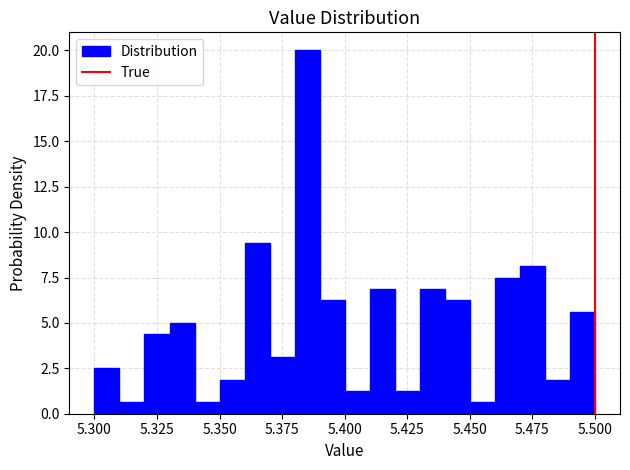

Read against the x-axis, roughly where is the centre of the tallest bar?

5.385